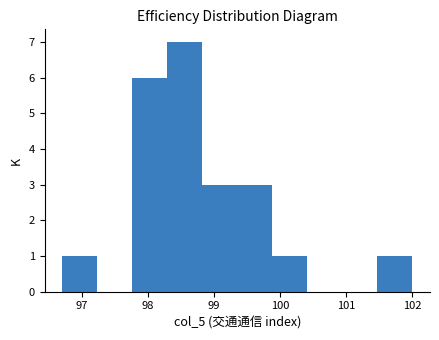

How tall is the bar that spans 98.29 to 98.82 on the x-axis? Neither the bar edges nor the heights are printed on the chart, so give them approximately, as read against the axes.

7